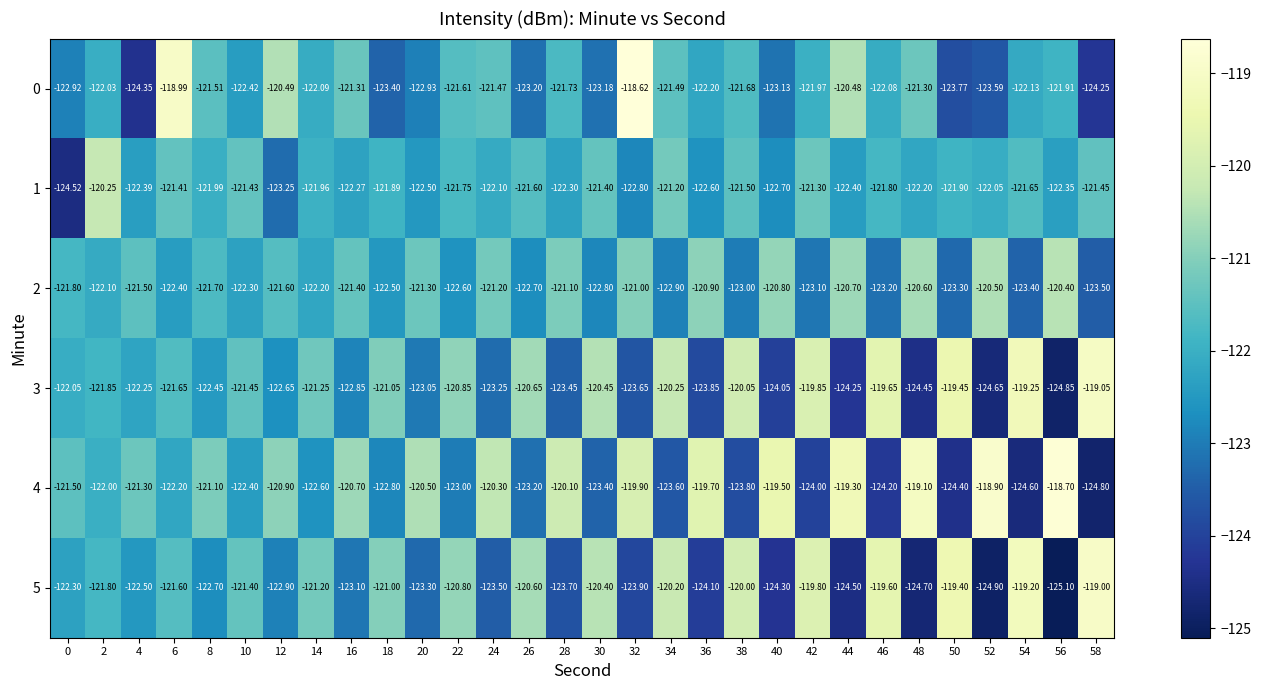

How many series are shown in this chart?

6